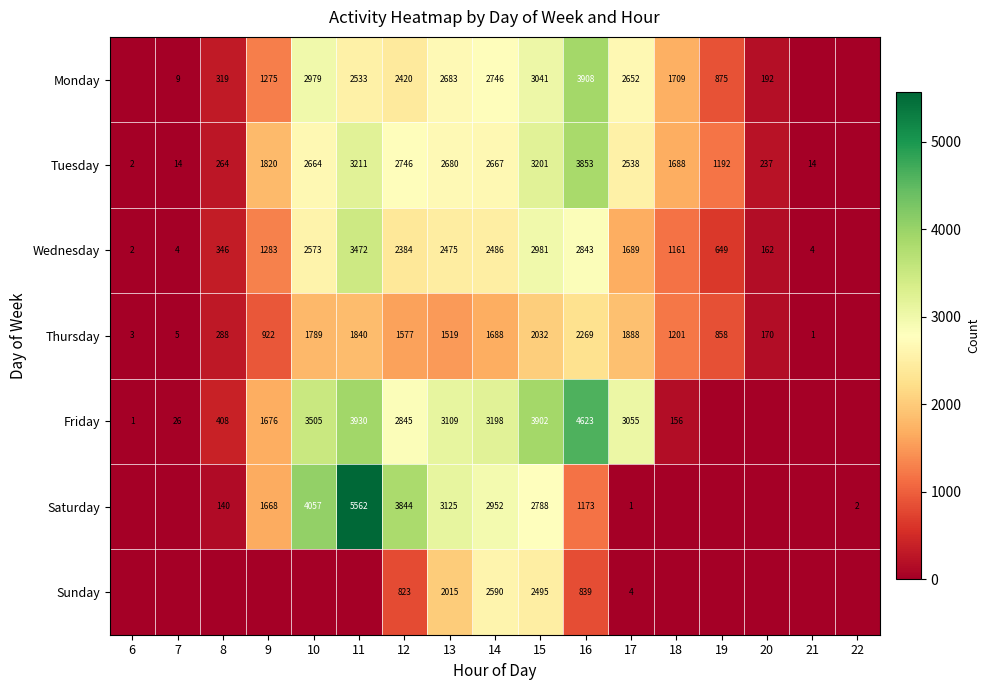

Is it true that Sunday equals 5 at 17?

False